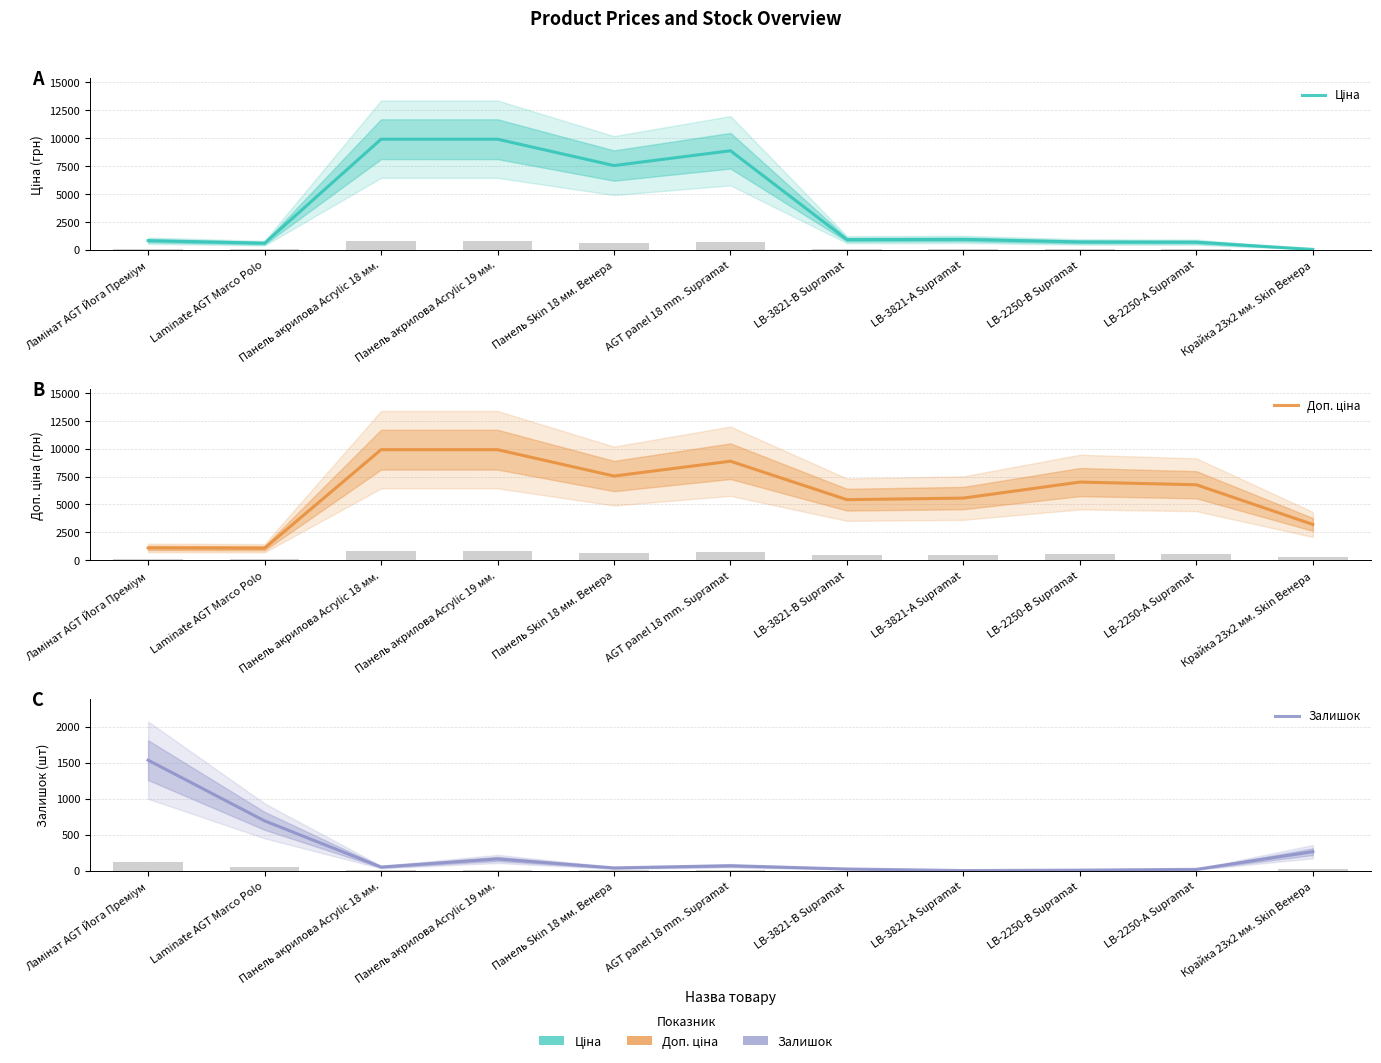

What value does the Ціна series have at Крайка 23x2 мм. Skin Венера?

32.0